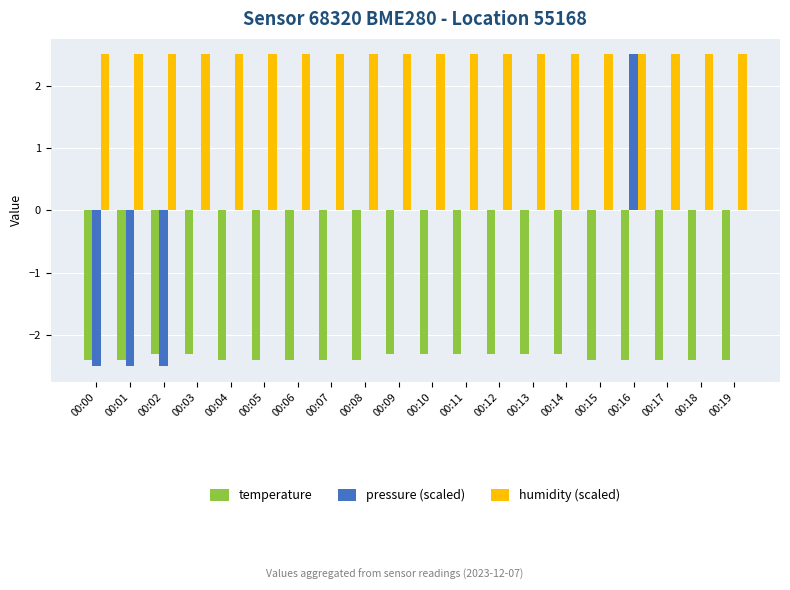

Which series has the largest total across all categories?

humidity (scaled)